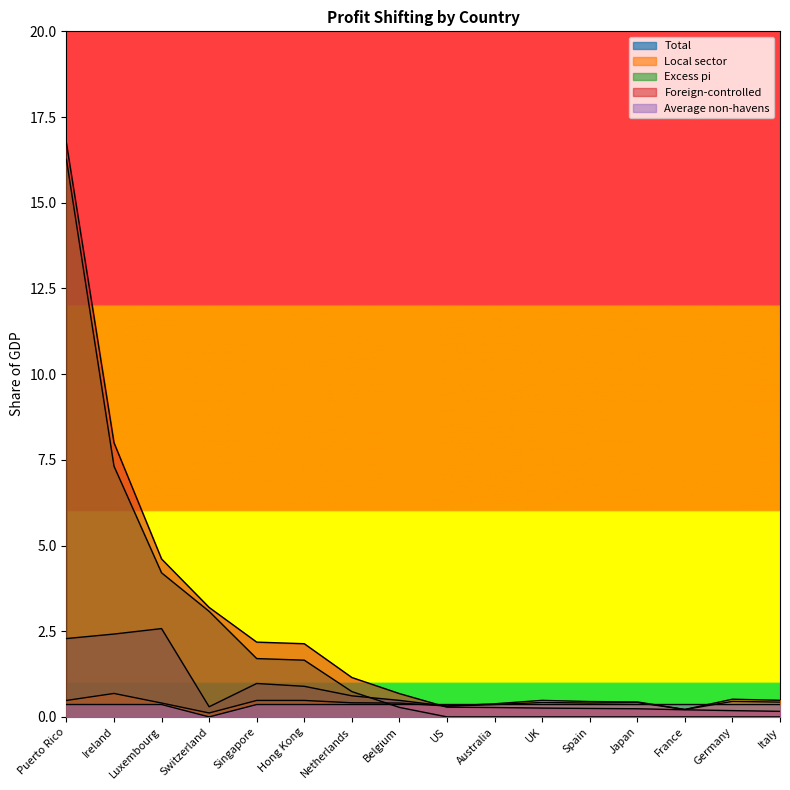

Between Hong Kong and Spain, which series saw the biggest shift?

Foreign-controlled